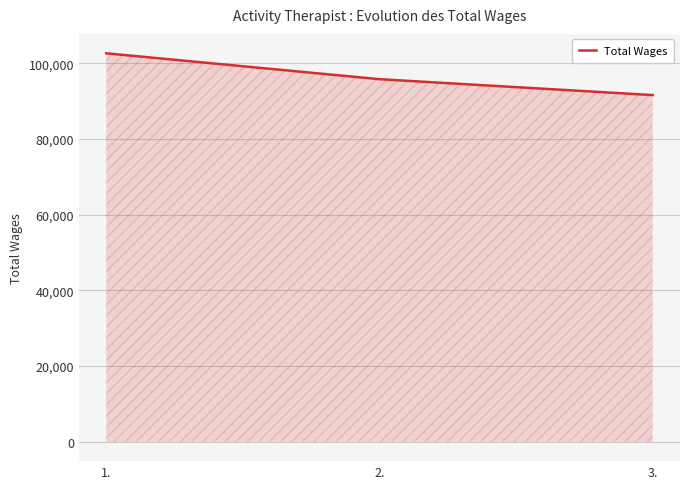

Rank the categories by value from lowest to highest.

3., 2., 1.